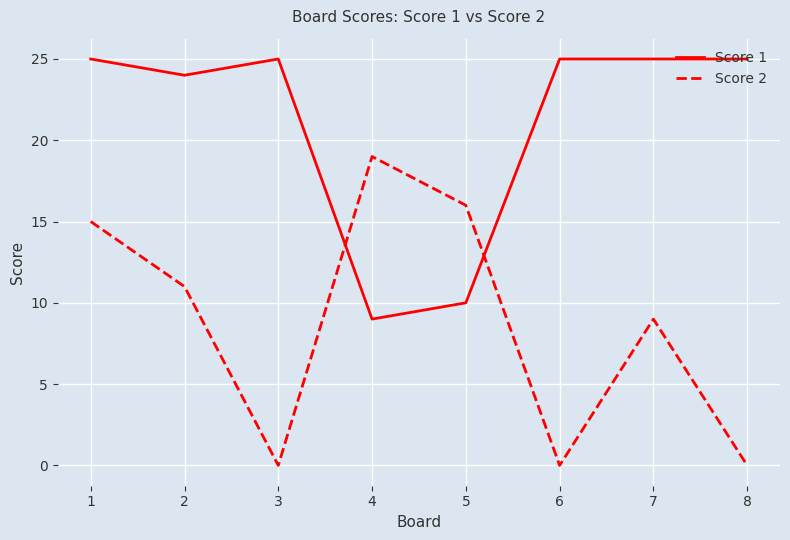

True or false: Score 1 has a value of 6 at 5.

False